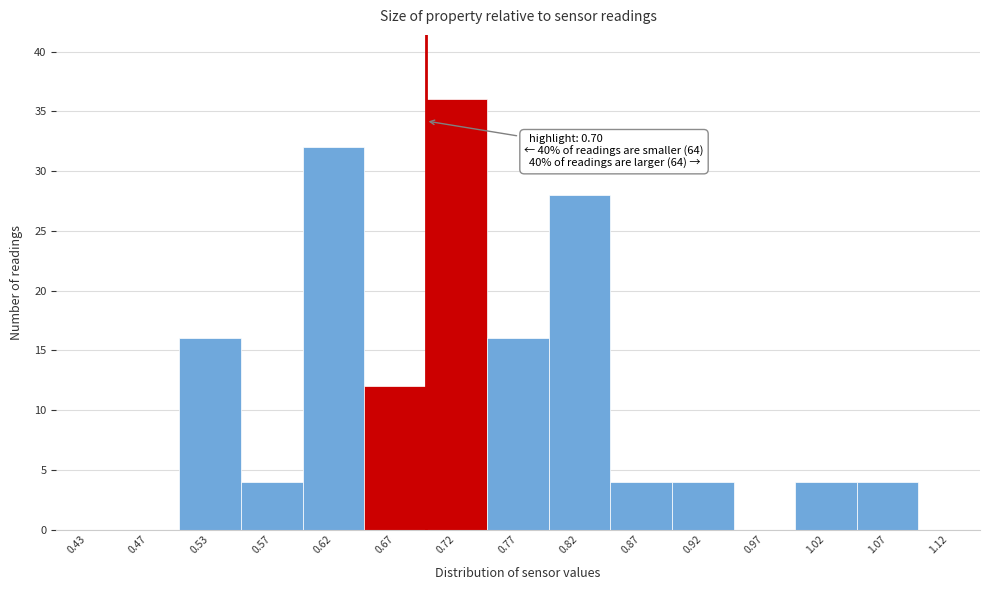

Which range on the x-axis has the tallest bar?

0.70 to 0.75